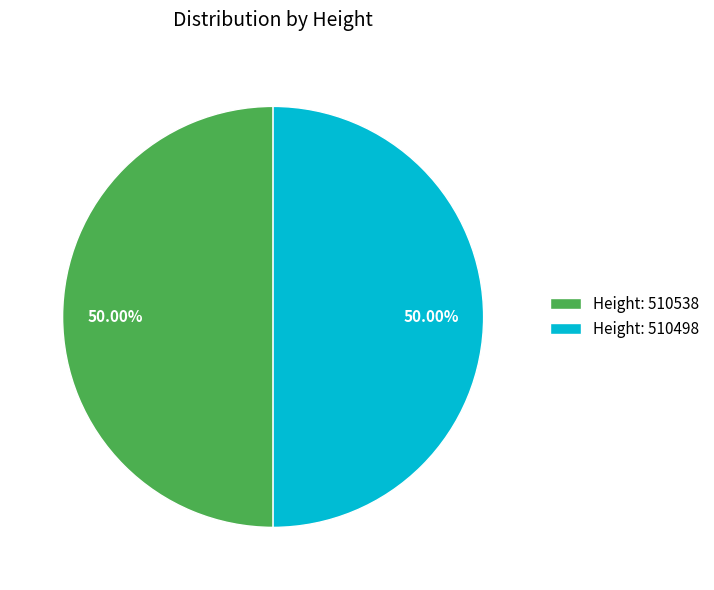

How many segments does this pie chart have?

2